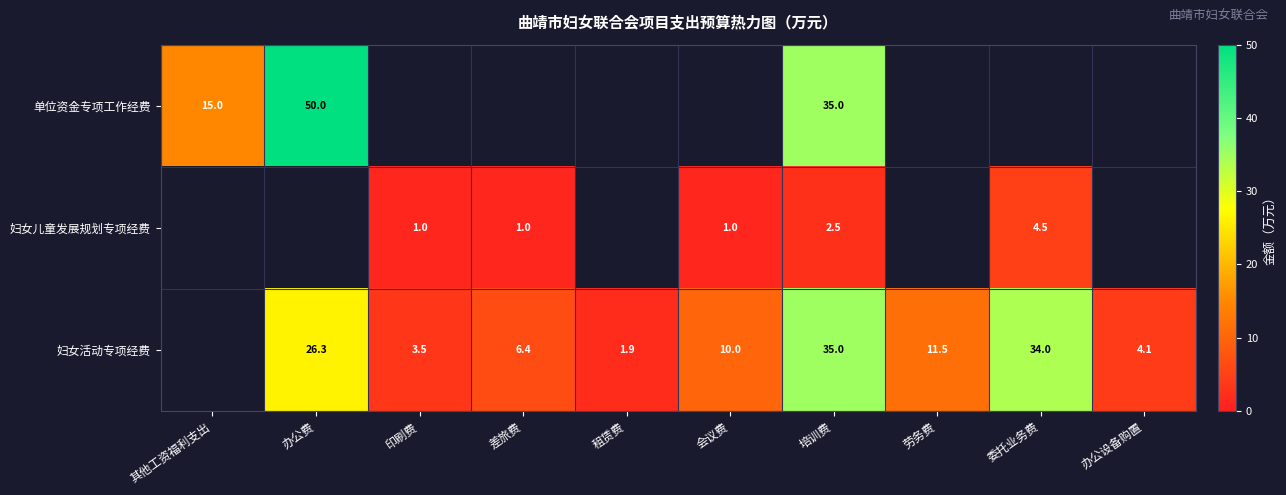

What is the spread (max minus min) of values at 培训费?

32.5